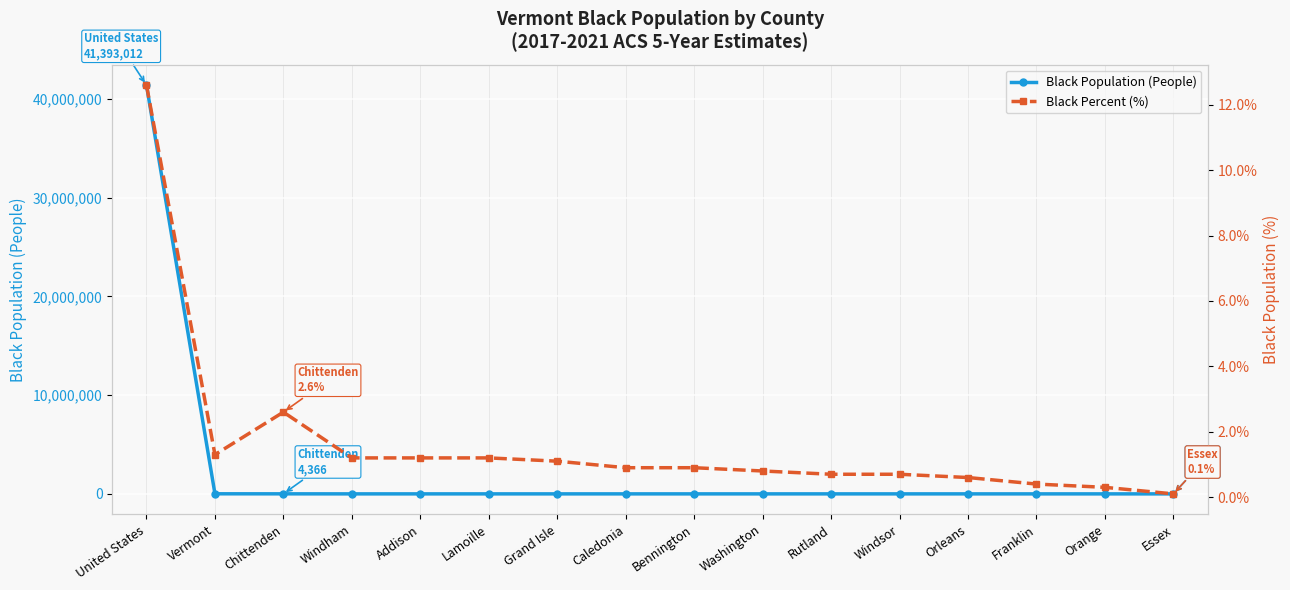

Where is the first local minimum for Black Percent (%)?

Vermont